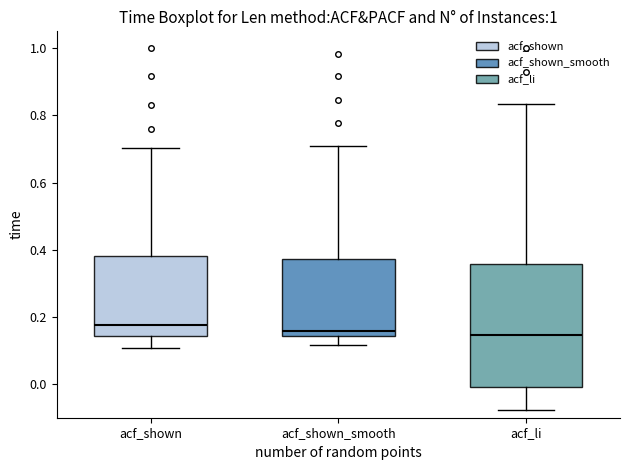

Which box is the tallest, from its lower edge to its upper edge?

acf_li